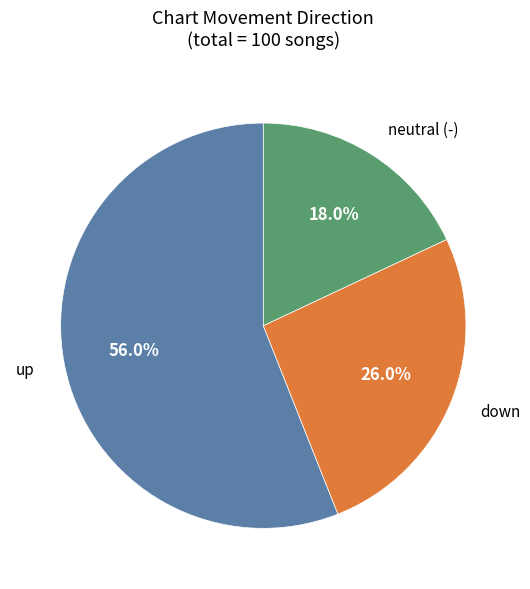

Count the number of slices in the pie.

3